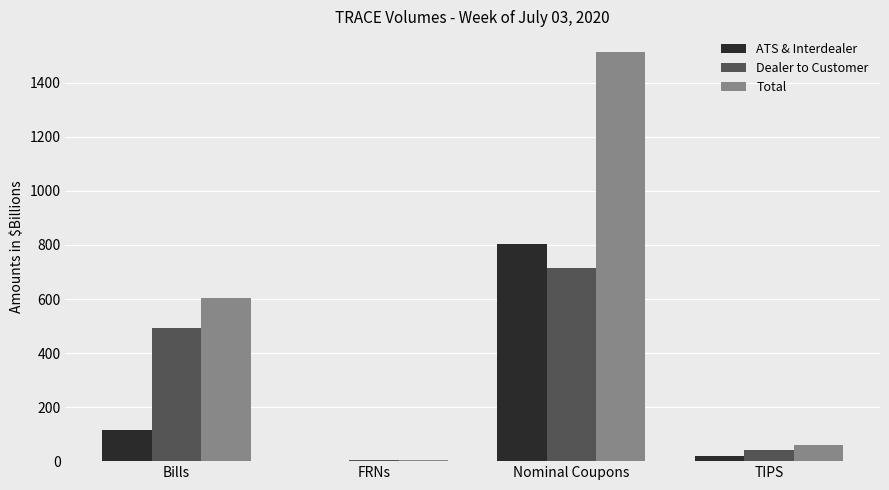

How many data points does each series have?

4